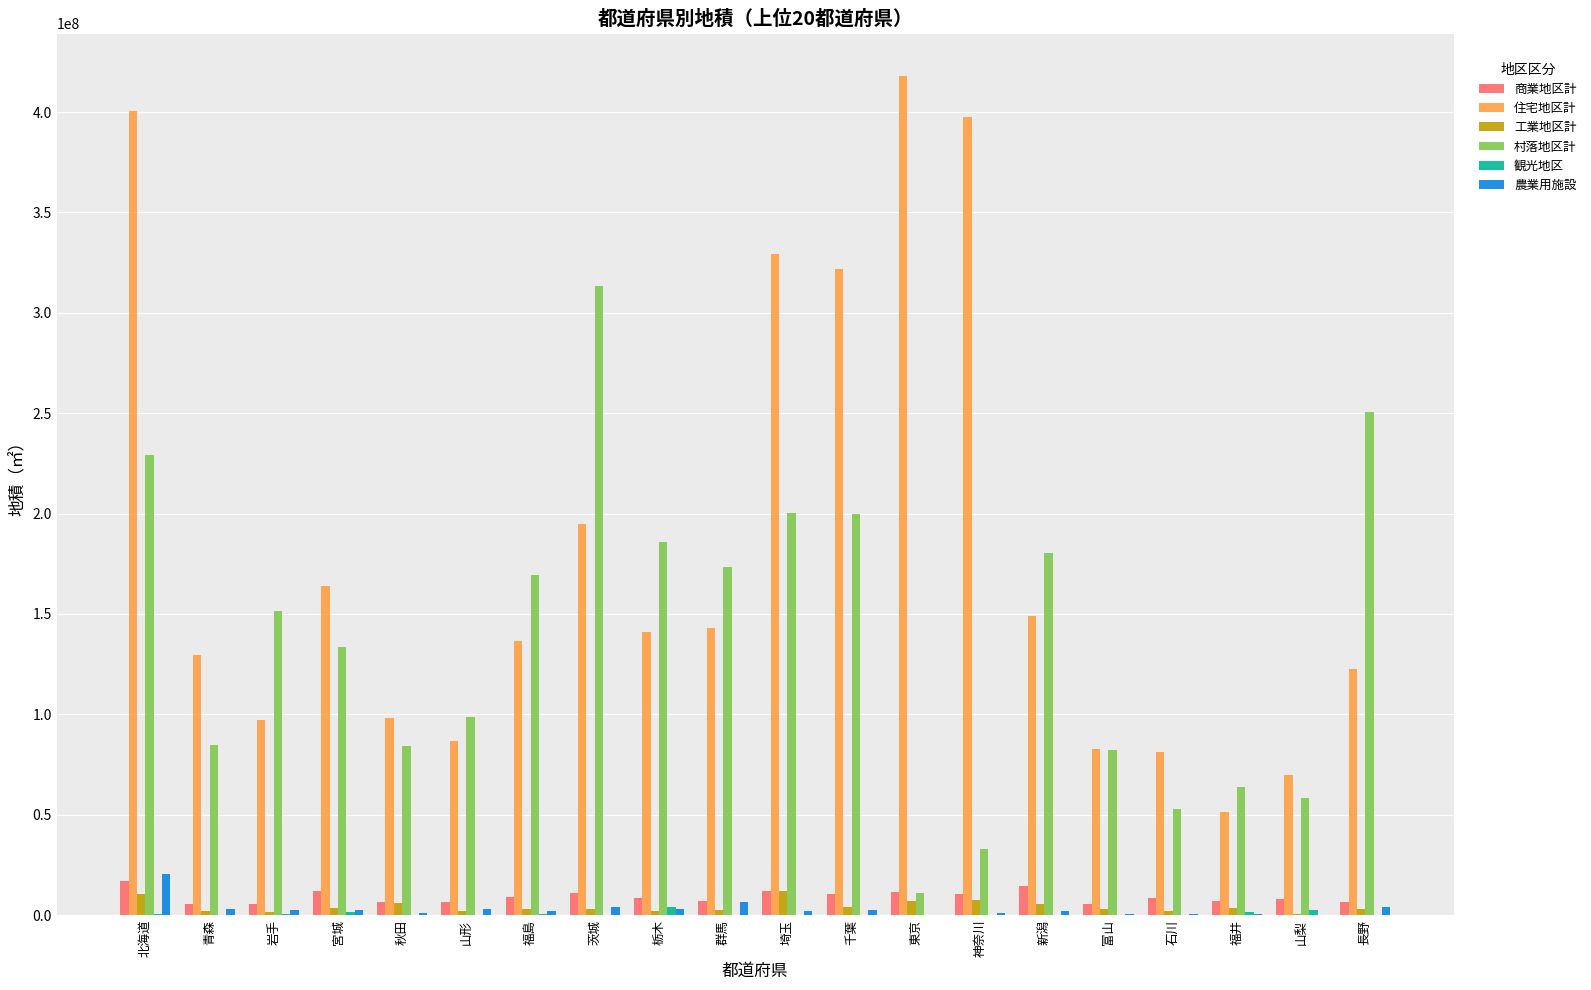

What is the maximum value shown in the chart?

418163651